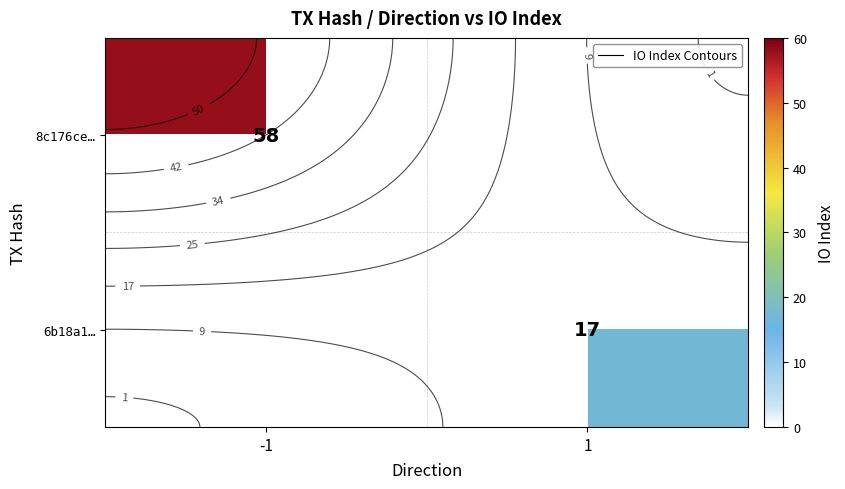

Rank the series by their average value, from lowest to highest.

8c176ce…, 6b18a1…